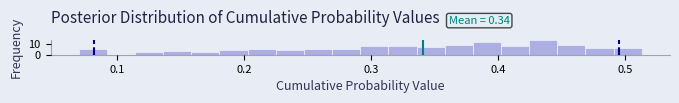

Around what value on the x-axis is the tallest bar? Give the approximate position of its centre, as read against the axis.

0.44